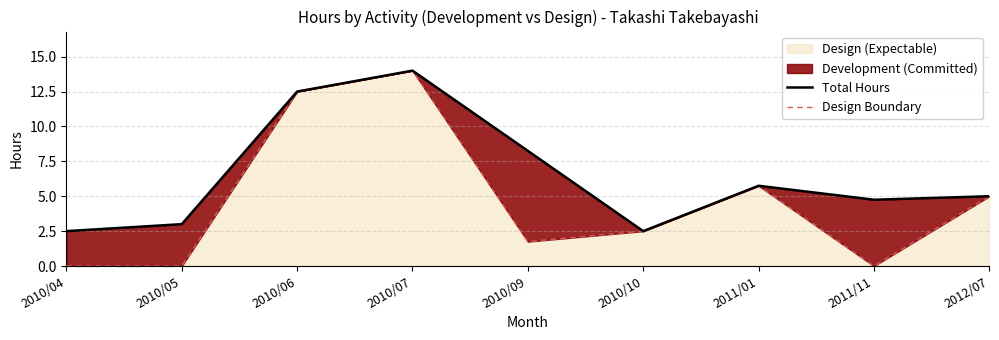

What is the label of the 8th point from the left?

2011/11